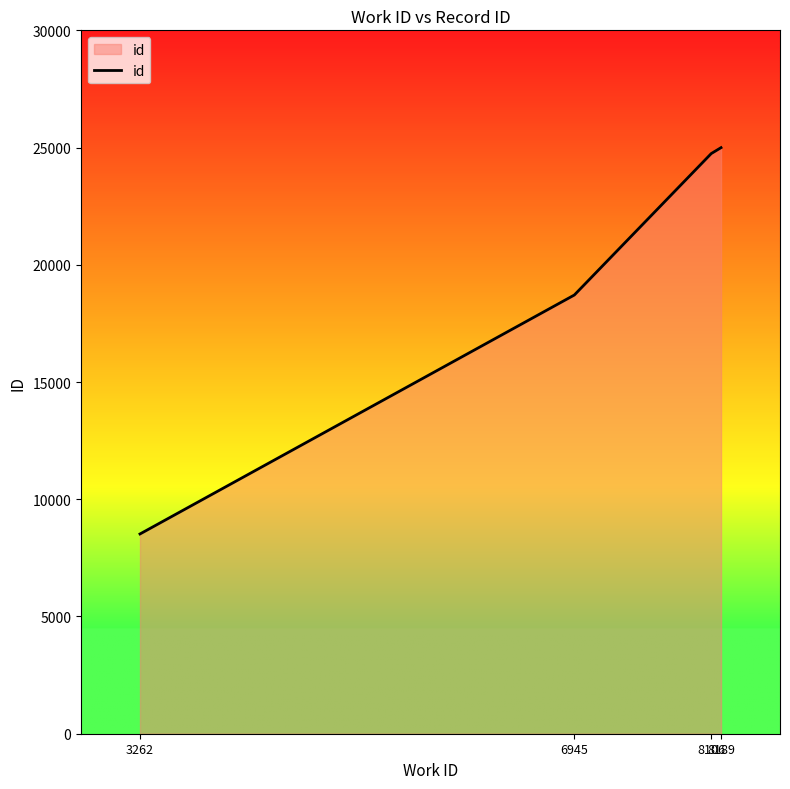

What value does the data have at 6945?

18711